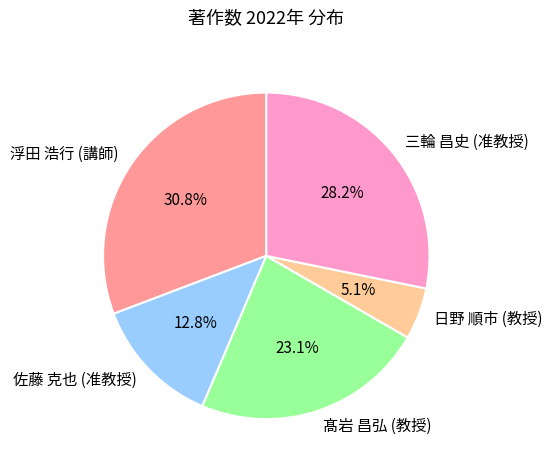

True or false: 日野 順市 (教授) accounts for 19% of the total.

False